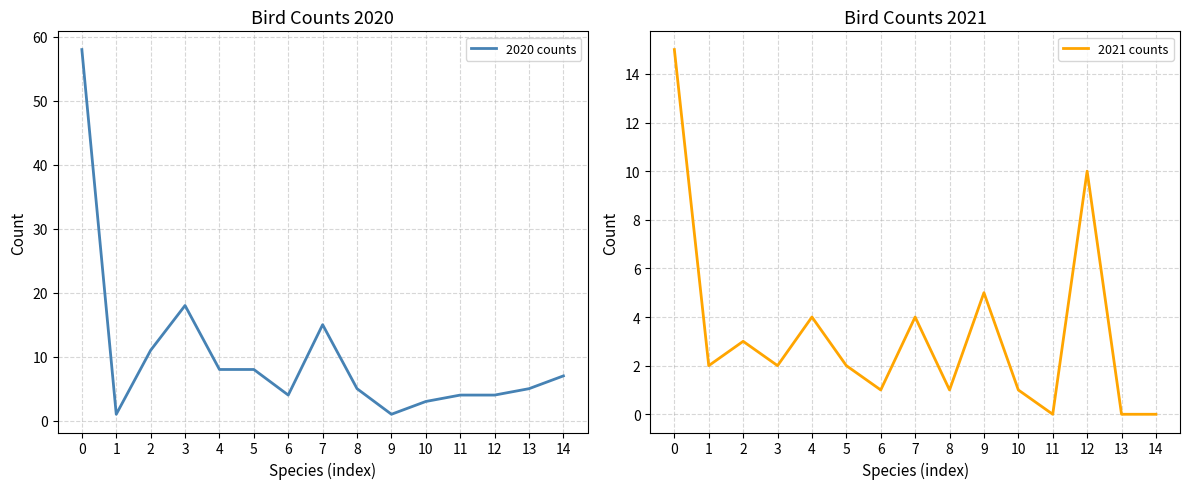

How many lines are shown in the chart?

2